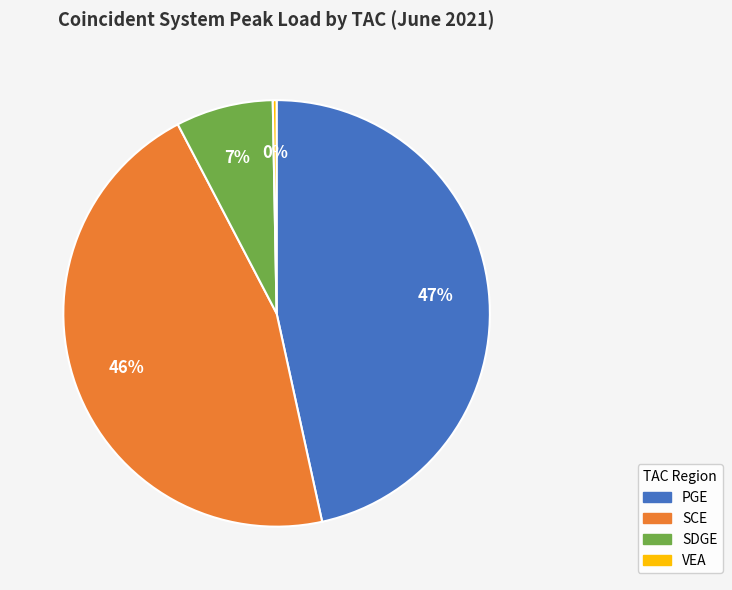

The SDGE slice represents 13% of the pie. True or false?

False